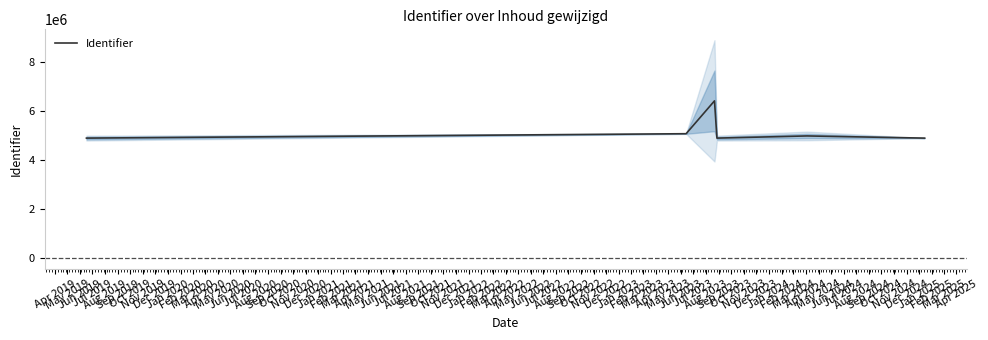

What is the average value?

5195834.0